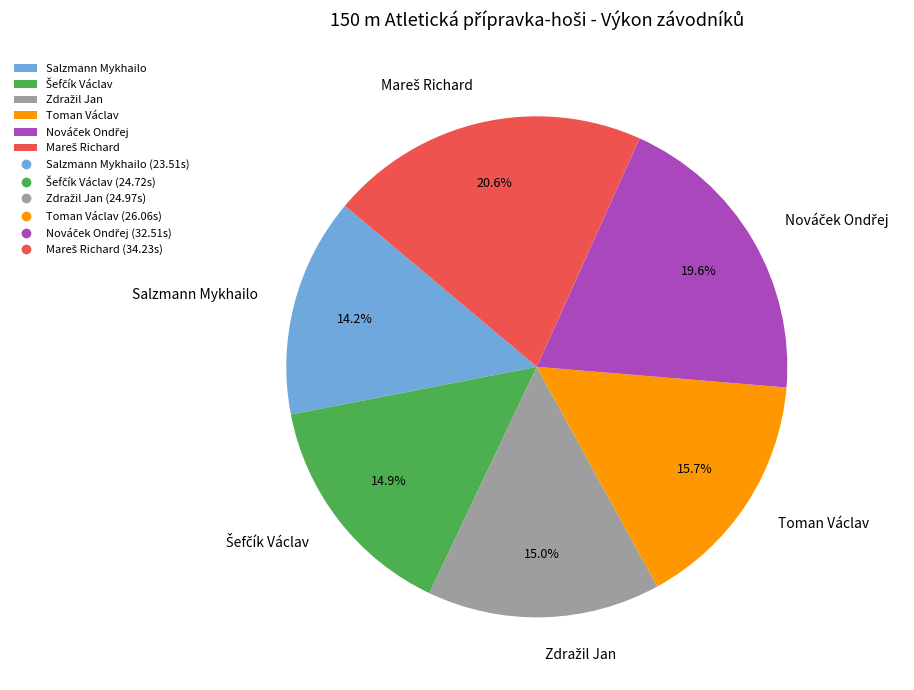

Which category has the smallest portion of the pie?

Salzmann Mykhailo